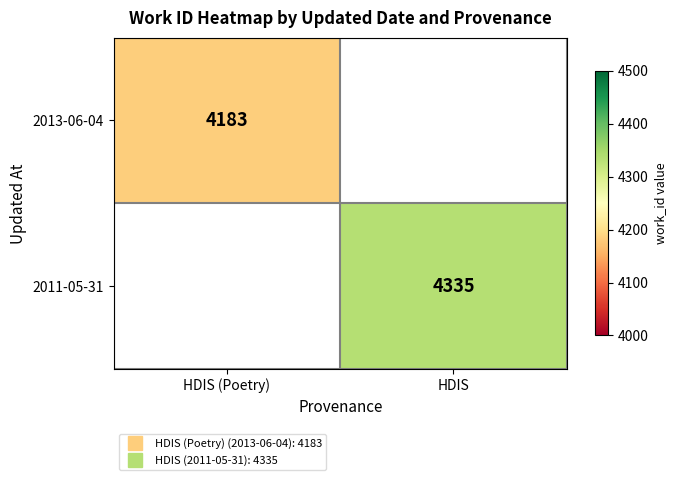

What value does the 2013-06-04 series have at HDIS (Poetry)?

4183.0